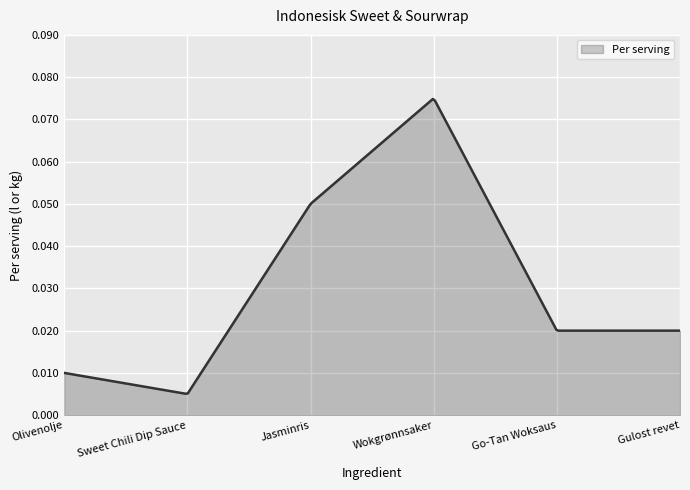

Where is the data nearest to the value 0?

Sweet Chili Dip Sauce